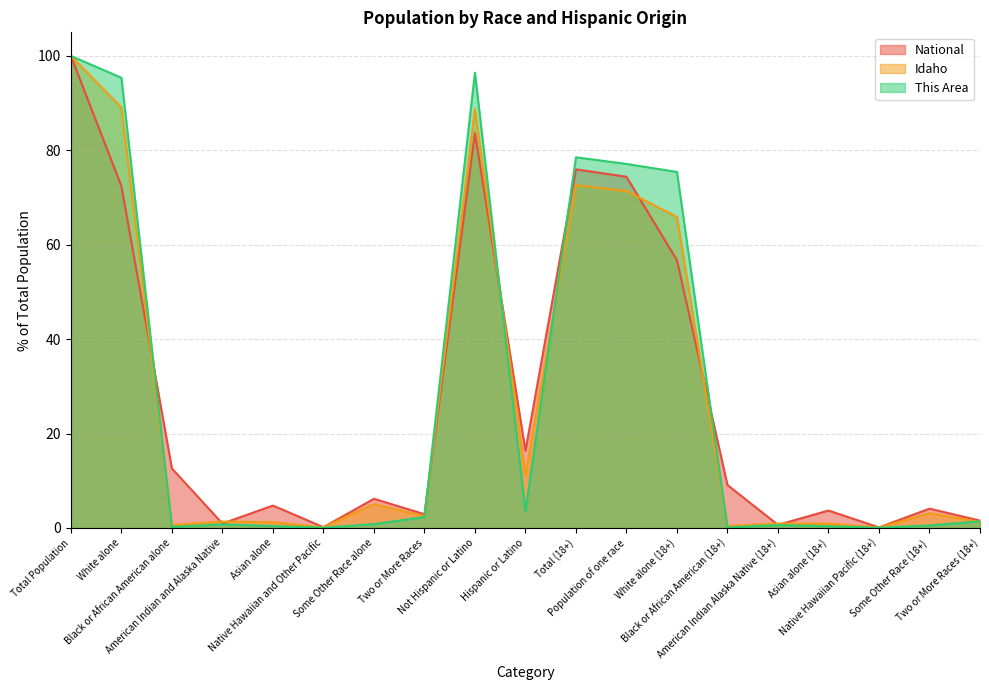

What are all the series names shown in the legend?

National, Idaho, This Area